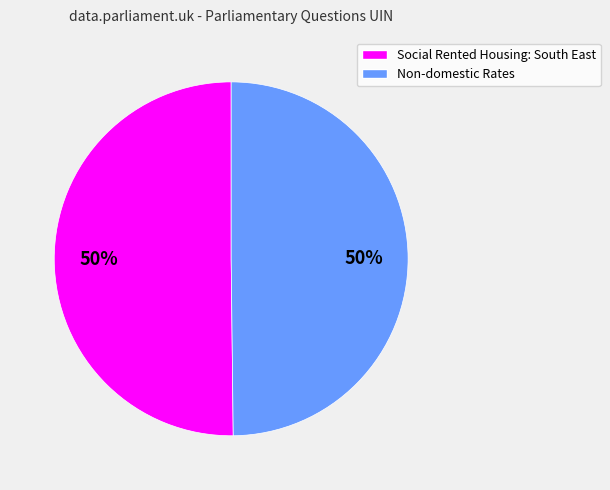

What is the ratio of the value at Non-domestic Rates to the value at Social Rented Housing: South East?

1.0